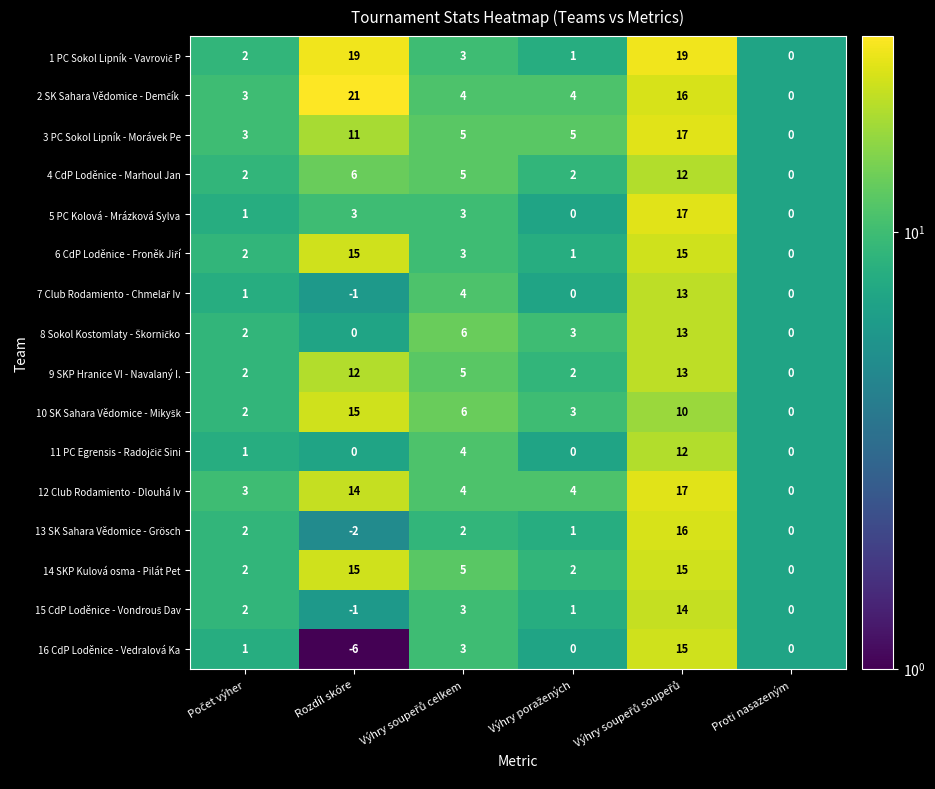

What is the maximum value for 14 SKP Kulová osma - Pilát Pet?

15